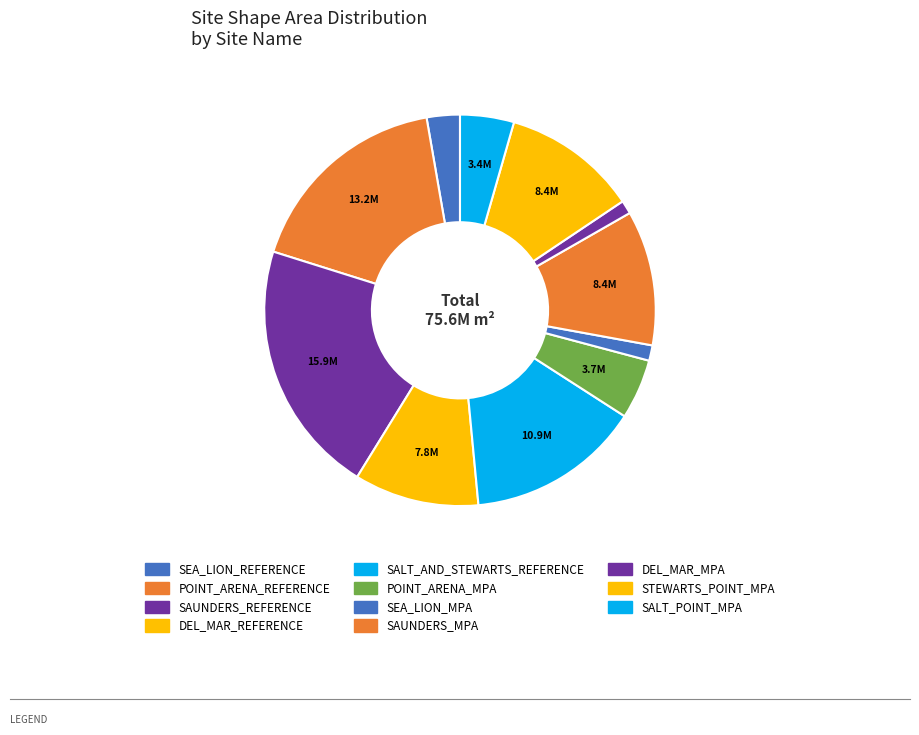

How many segments does this pie chart have?

11